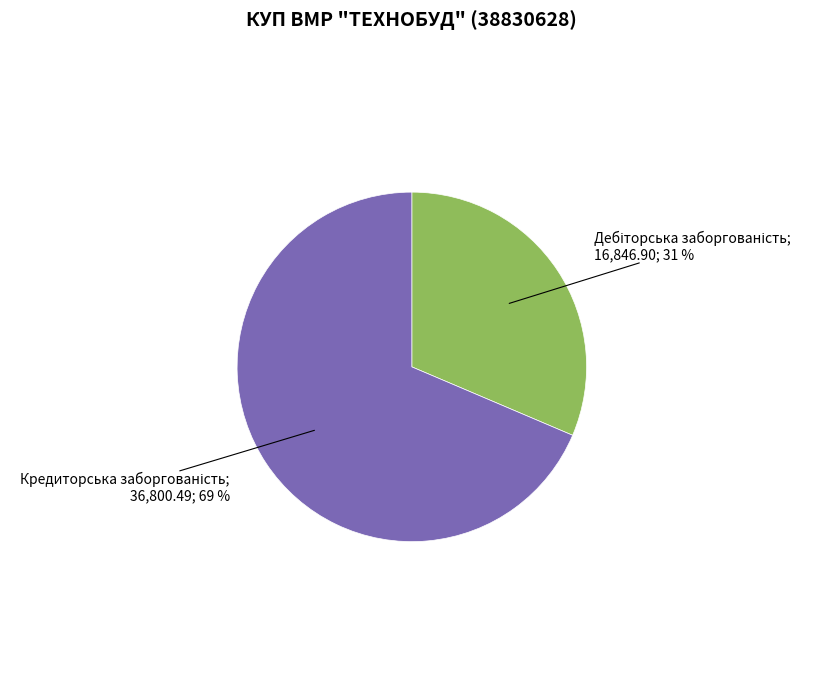

Is there a majority slice in this chart?

Yes